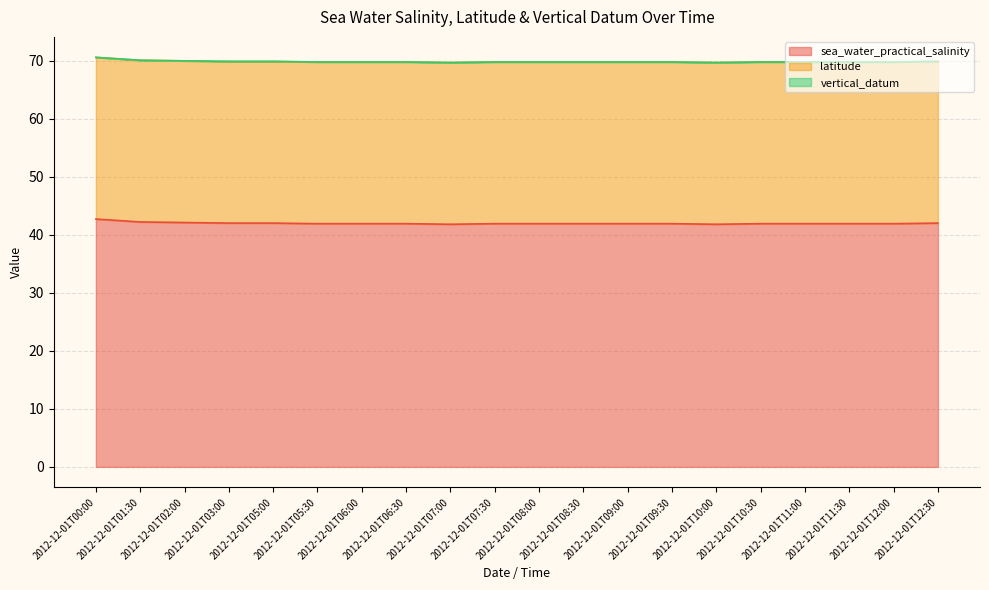

Is the value of vertical_datum at 2012-12-01T09:30 greater than the value of latitude at 2012-12-01T07:30?

No